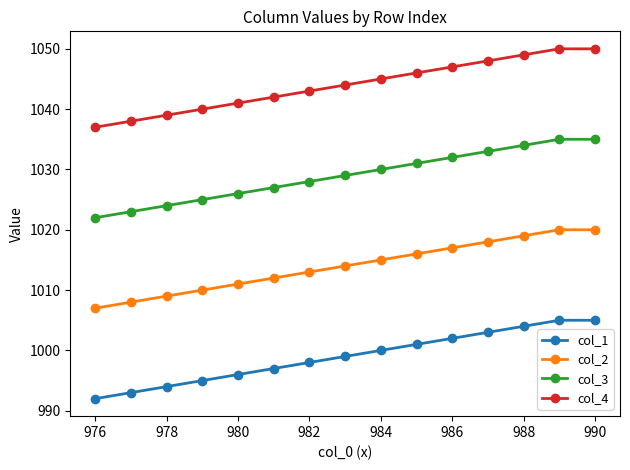

True or false: col_1 and col_3 cross at least once.

False